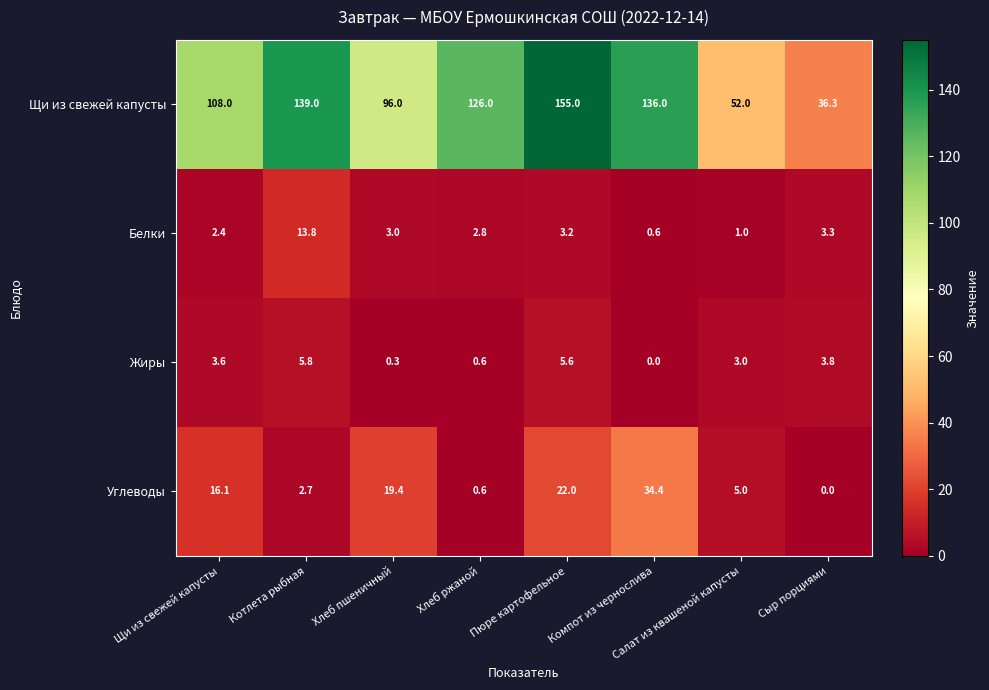

What is the difference between the highest and lowest values at Хлеб пшеничный?

95.7